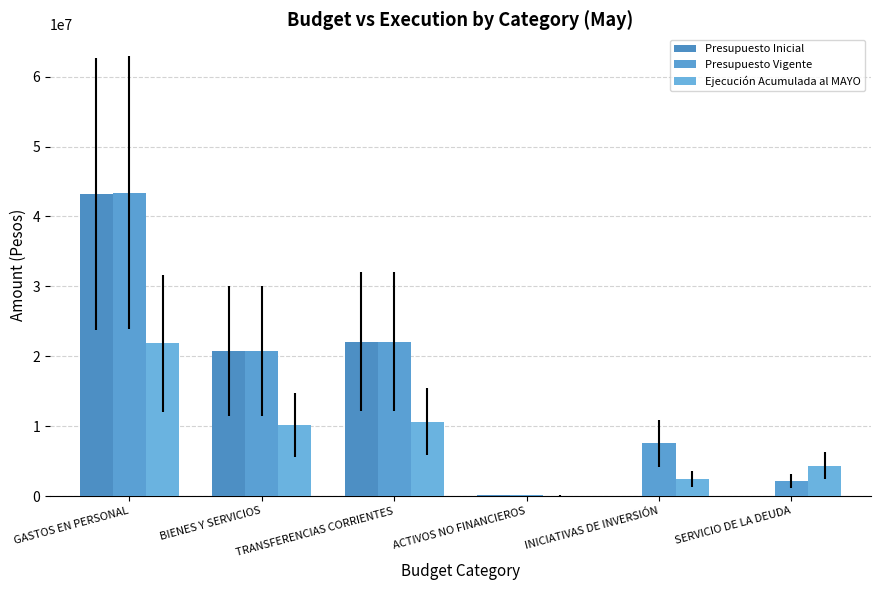

Are the bars grouped side by side (vs. stacked)?

Yes